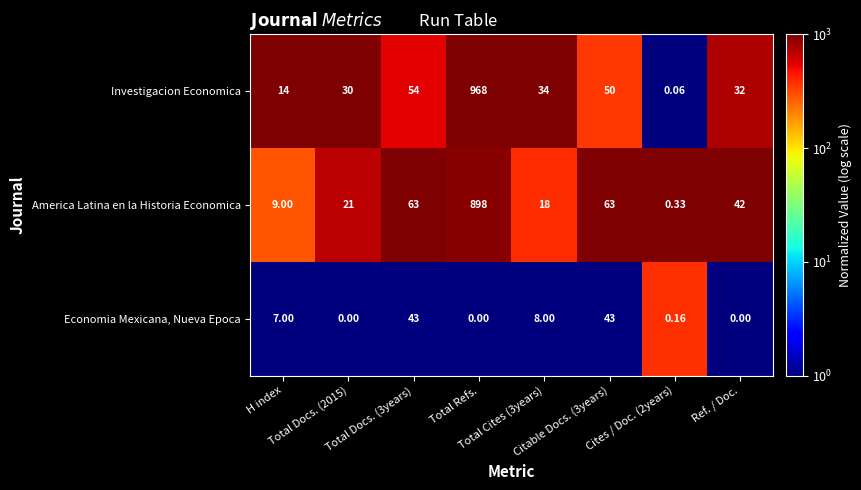

Rank the series by their maximum value, from highest to lowest.

Investigacion Economica, America Latina en la Historia Economica, Economia Mexicana, Nueva Epoca